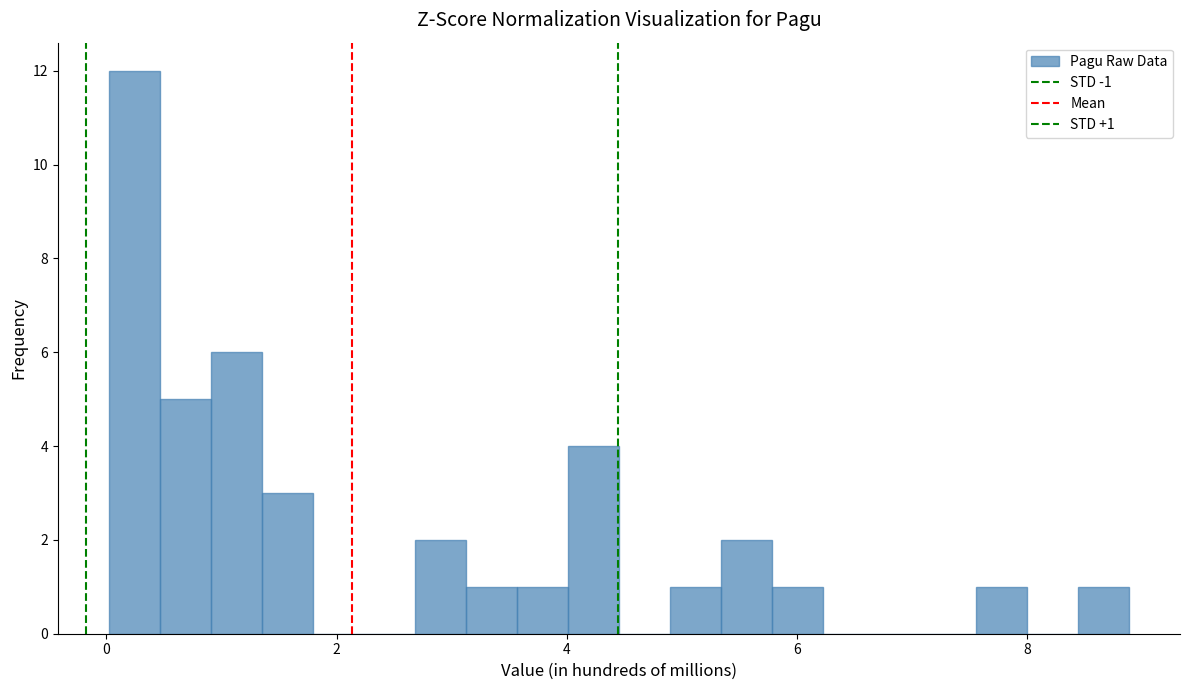

Around what value on the x-axis is the tallest bar? Give the approximate position of its centre, as read against the axis.

0.2